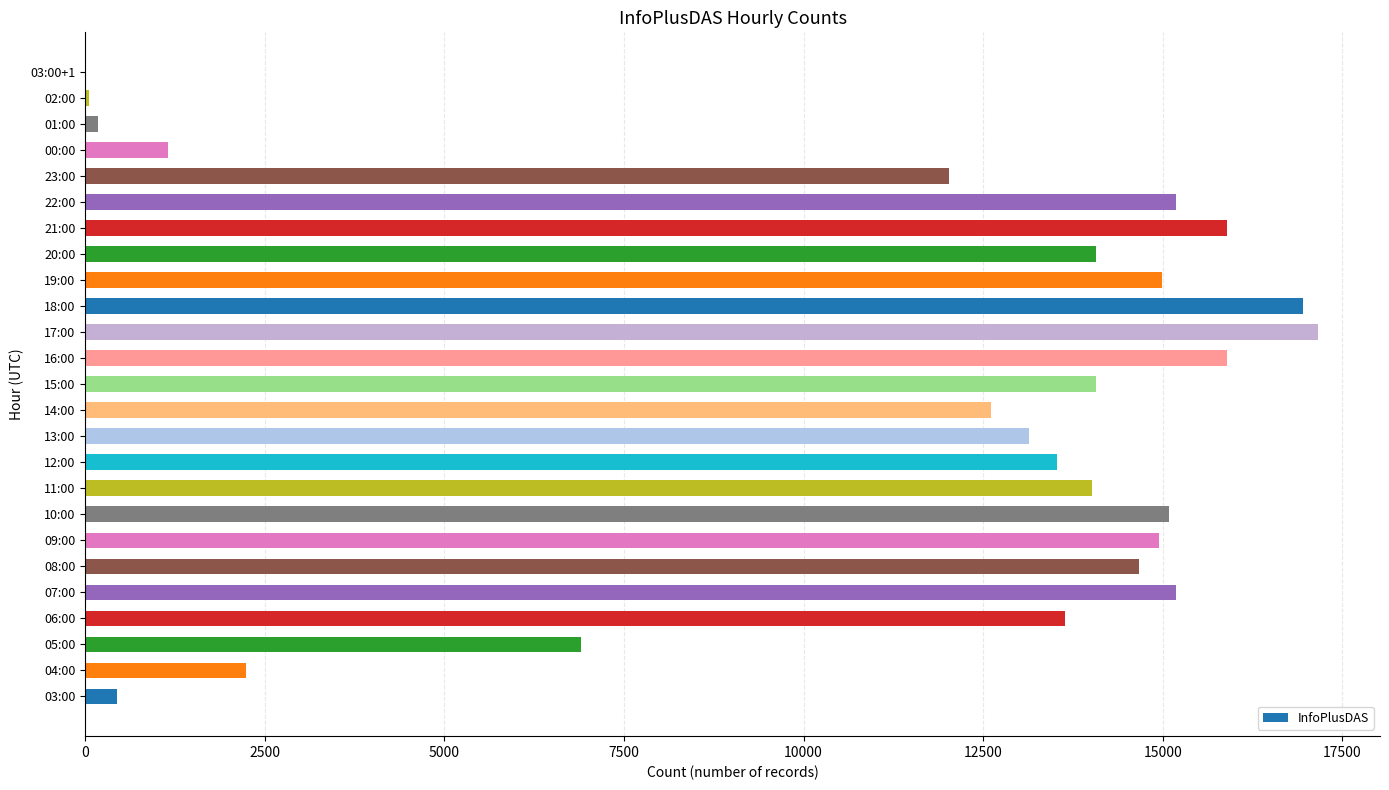

What is the greatest value displayed?

17165